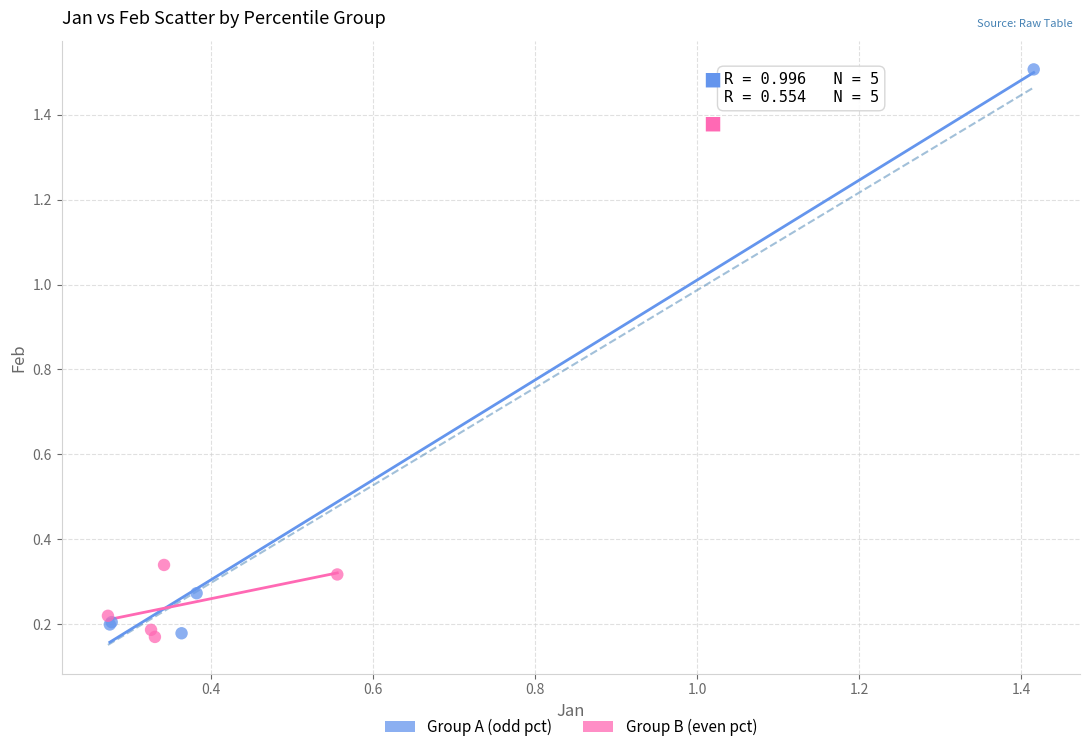

Which series has the widest spread of Y values?

Group A (odd pct)